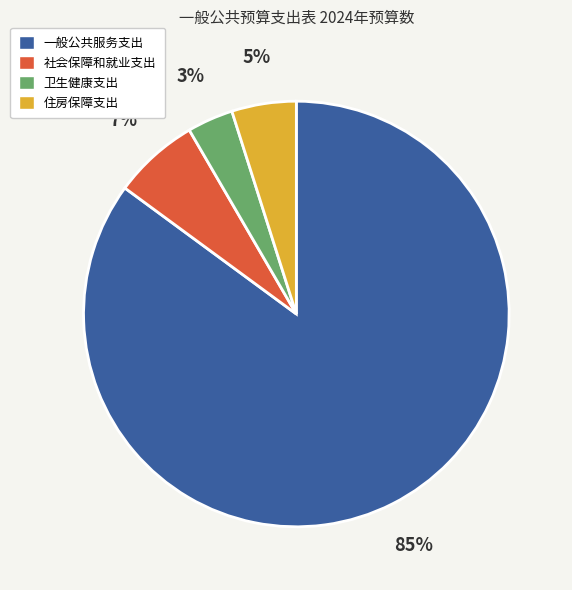

Which slice is the smallest?

卫生健康支出